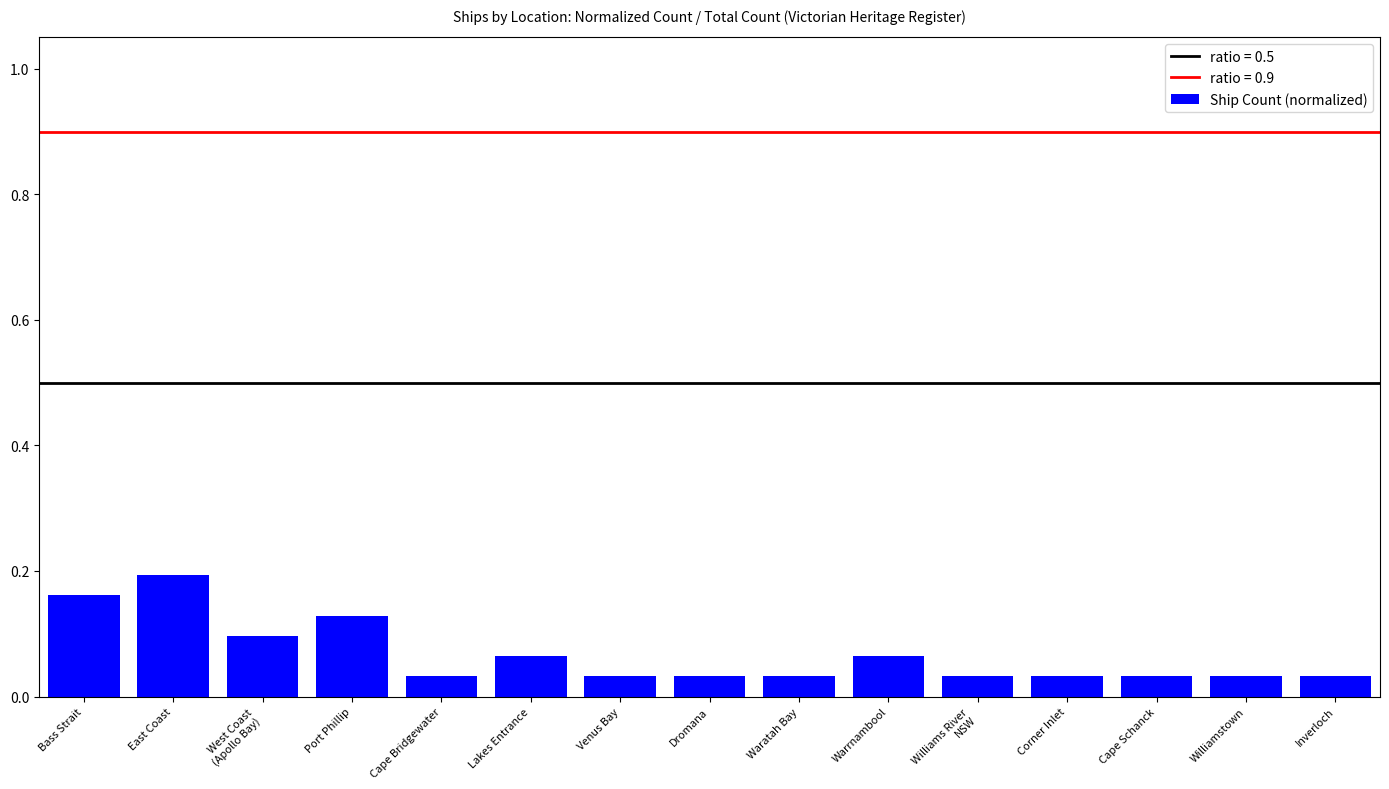

What is the label of the 5th bar from the right?

Williams River
NSW